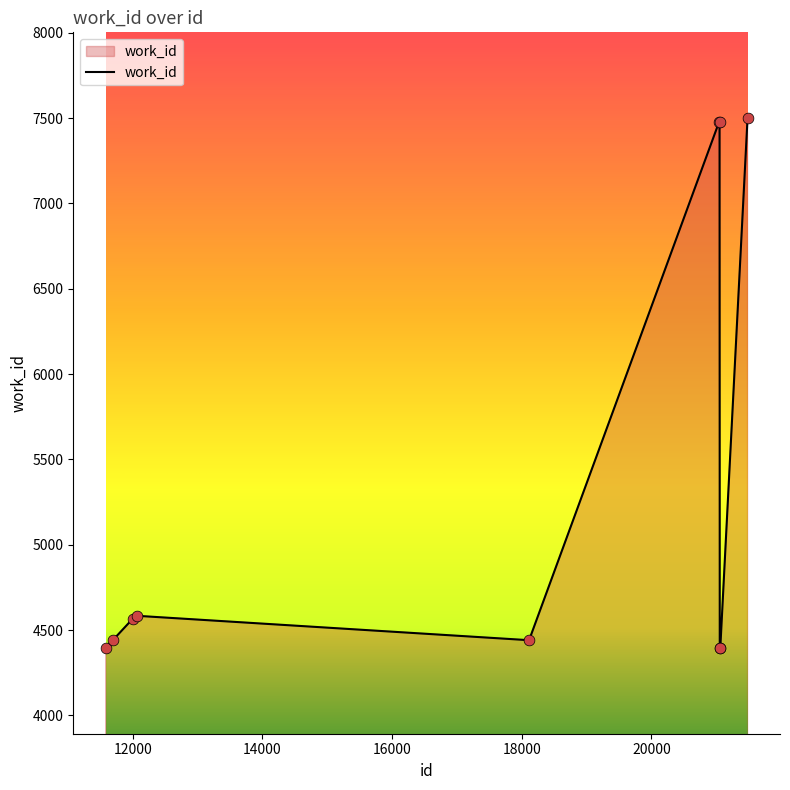

What is the difference between the maximum and minimum values?

3110